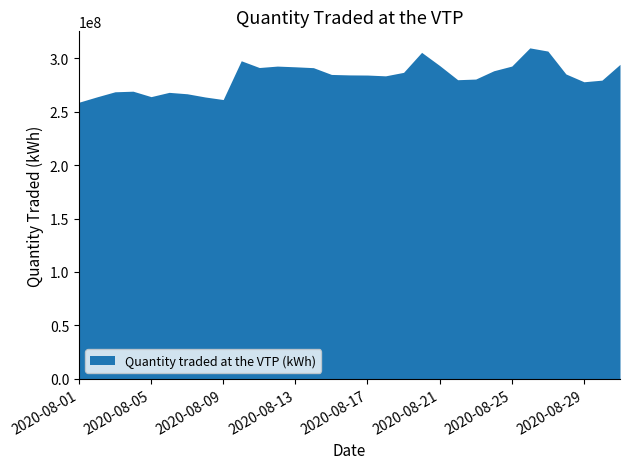

What is the average value?

282803493.8